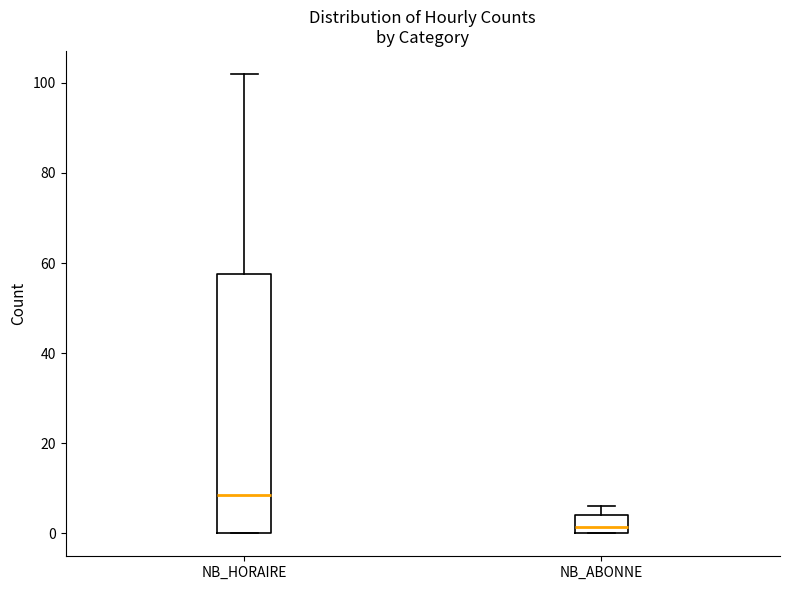

Which box is the tallest, from its lower edge to its upper edge?

NB_HORAIRE